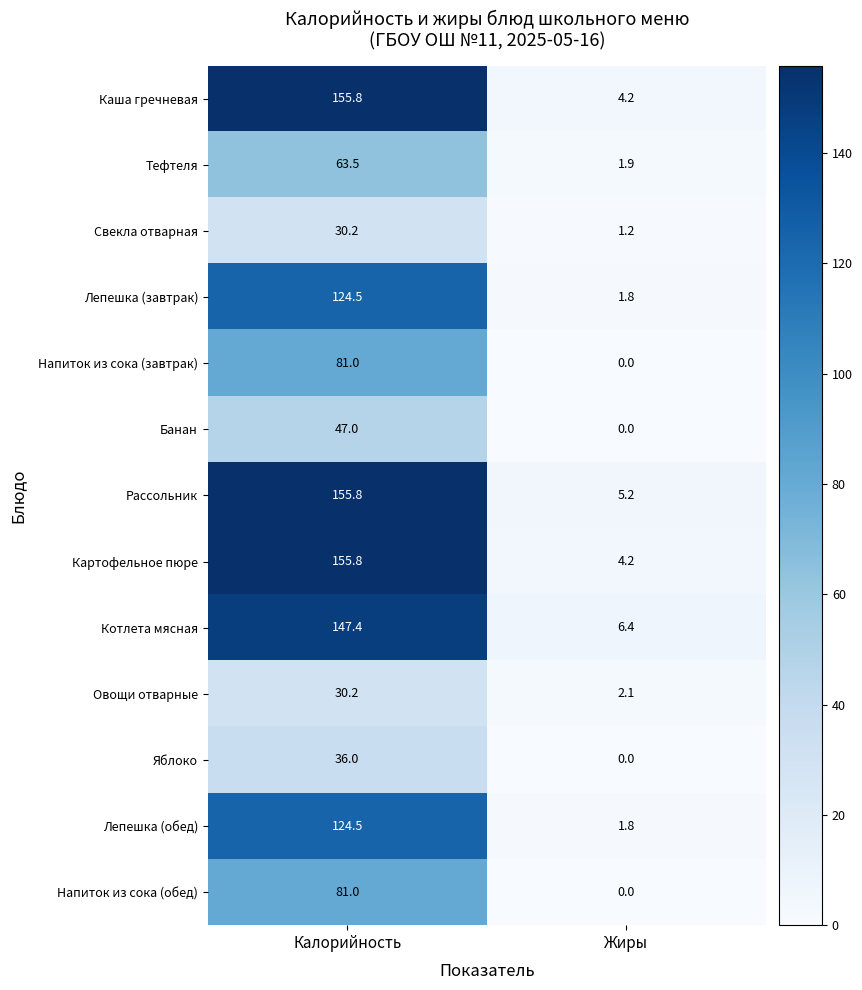

List the labels in order of Лепешка (обед) value, smallest first.

Жиры, Калорийность